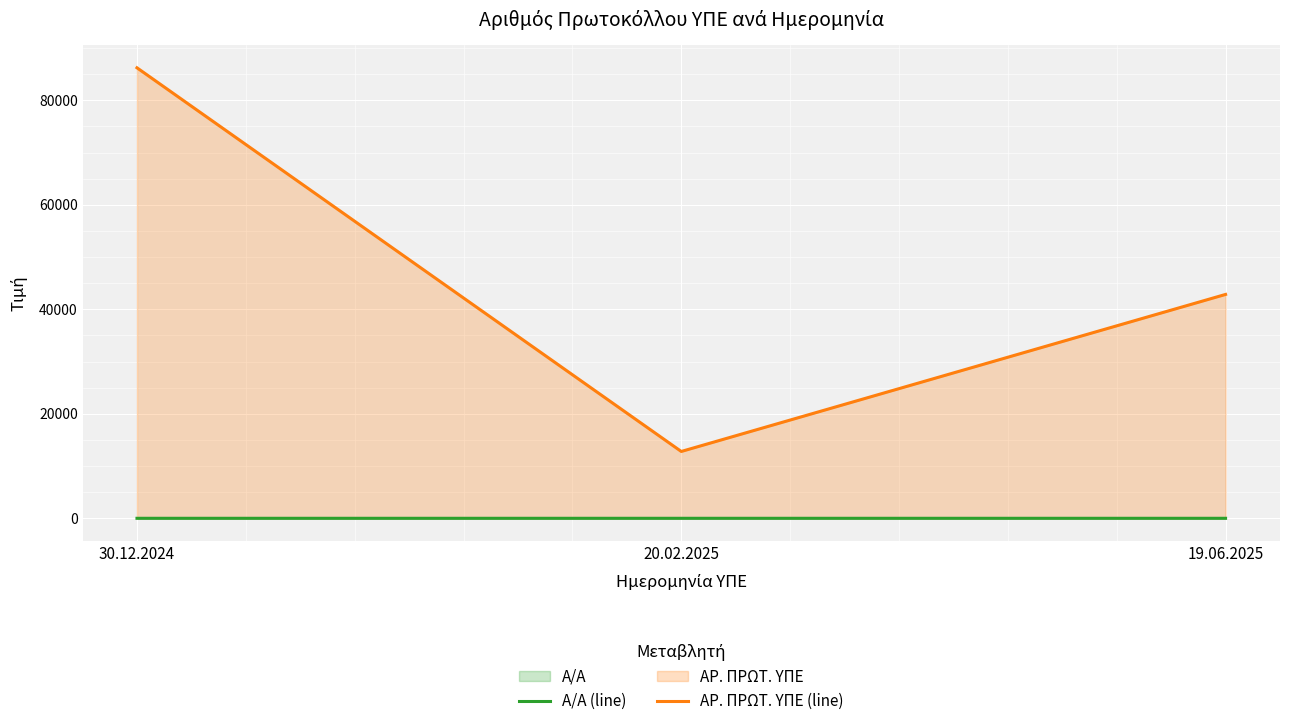

Count the number of categories in the chart.

3